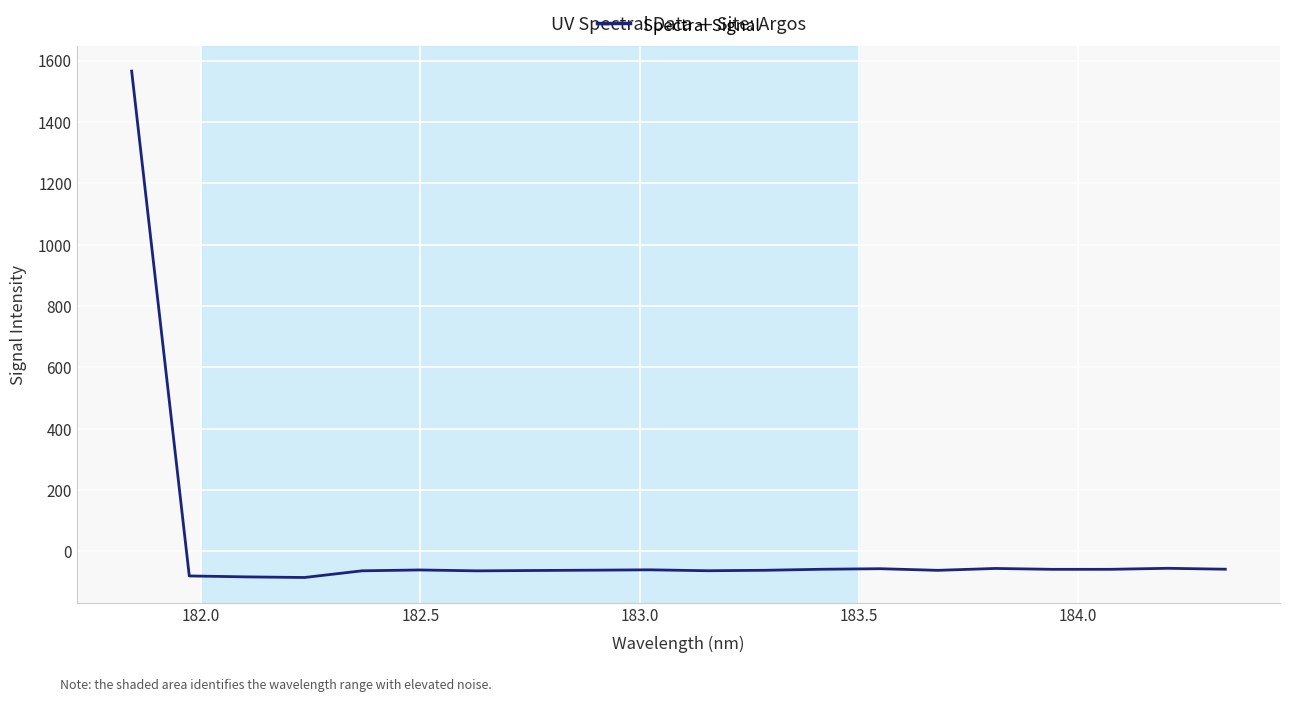

What is the smallest value displayed?

-84.9